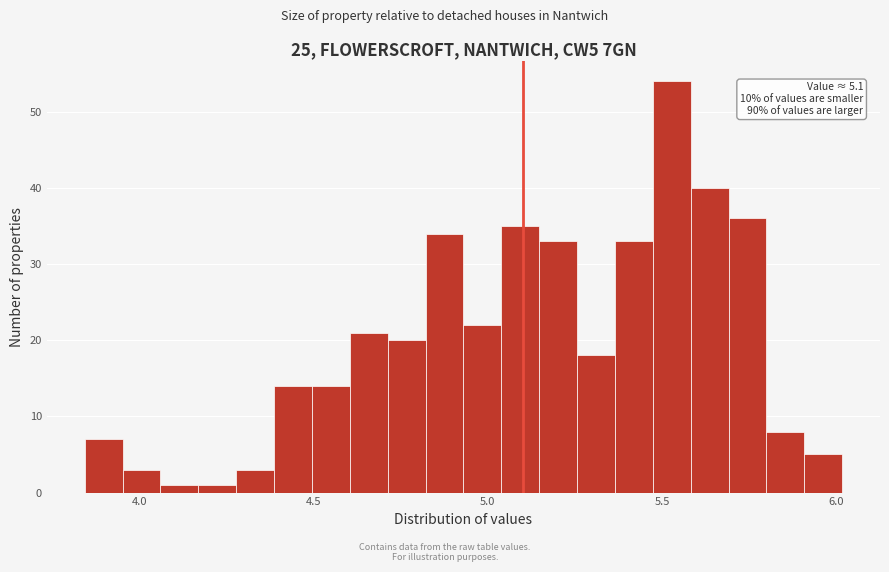

Around what value on the x-axis is the tallest bar? Give the approximate position of its centre, as read against the axis.

5.55